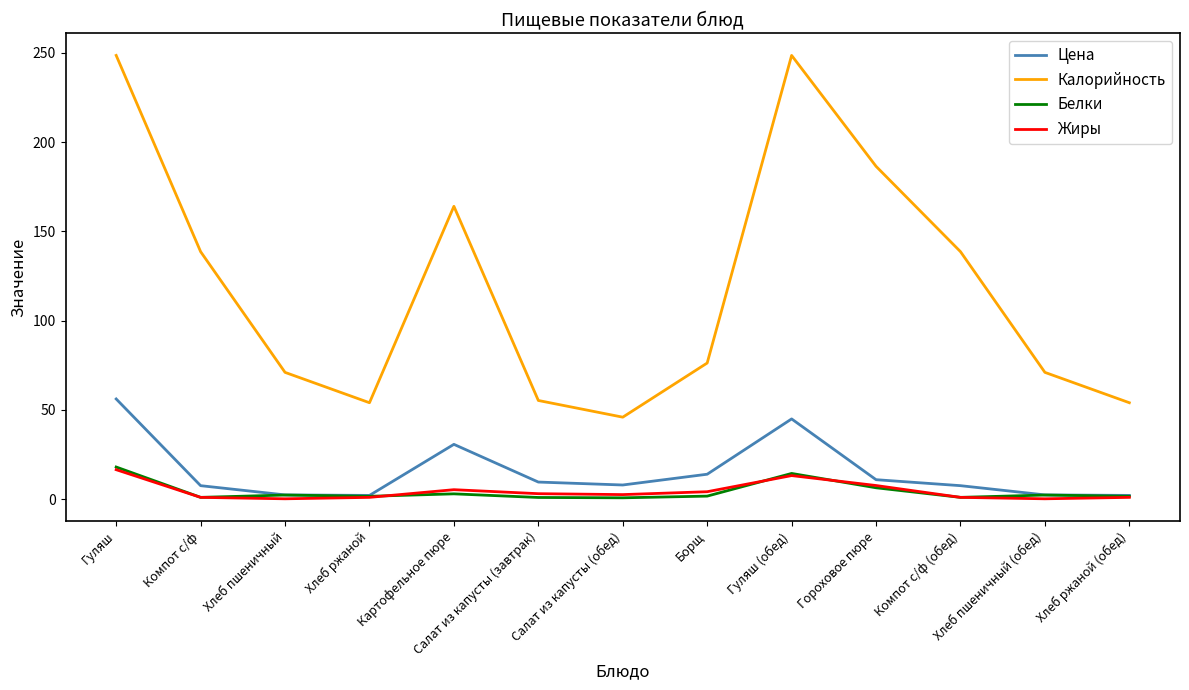

What is the maximum value for Калорийность?

248.5